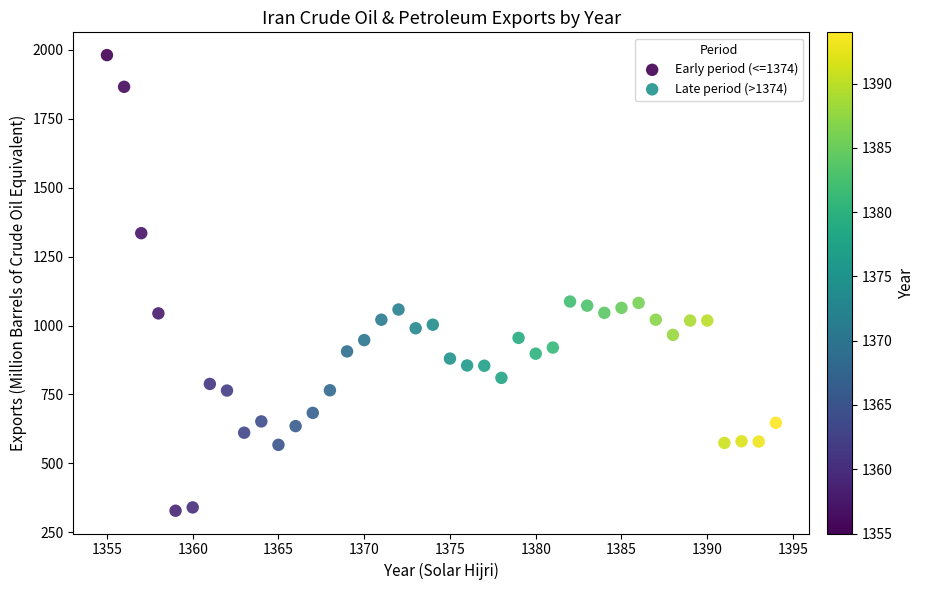

Which series has the widest spread of Y values?

Early period (<=1374)